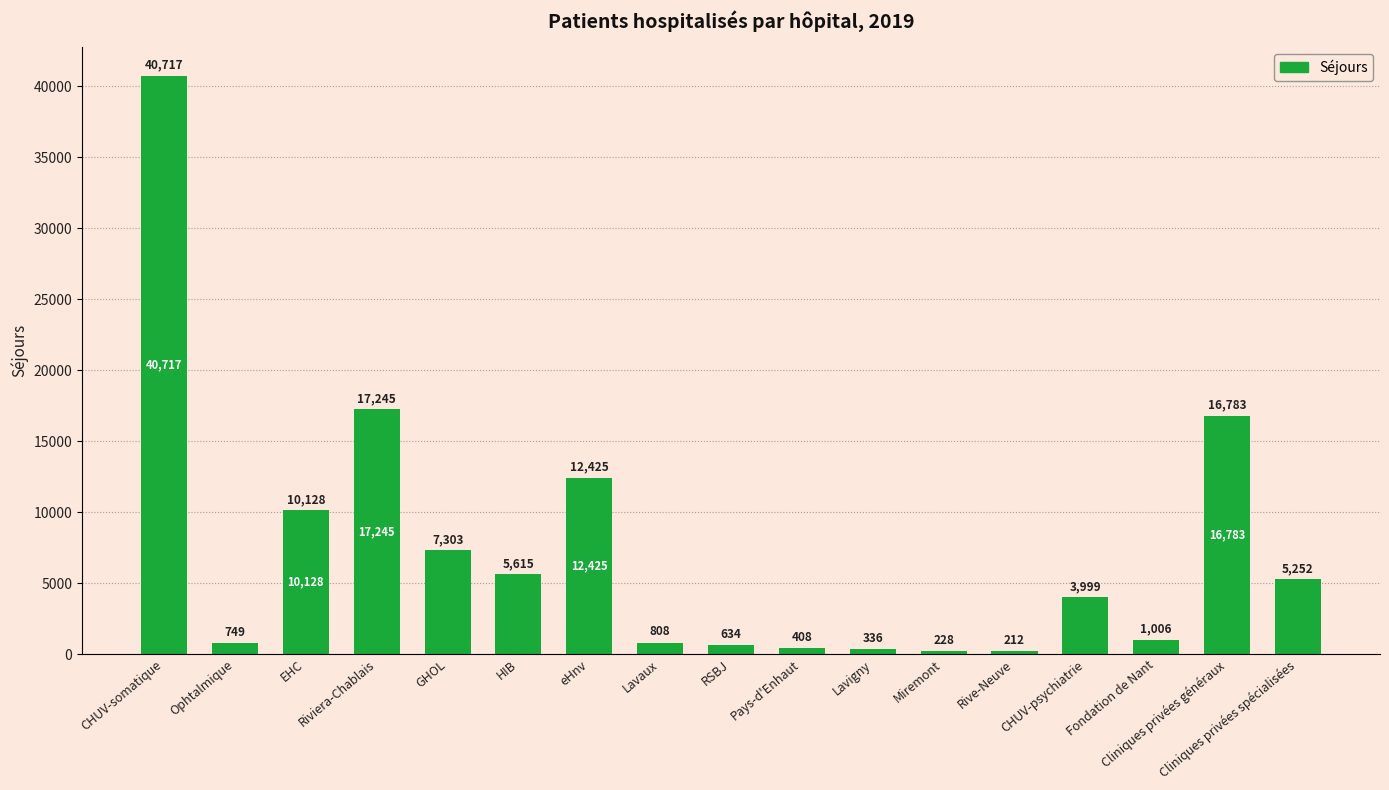

Is it true that the value at Cliniques privées spécialisées is 3107?

False